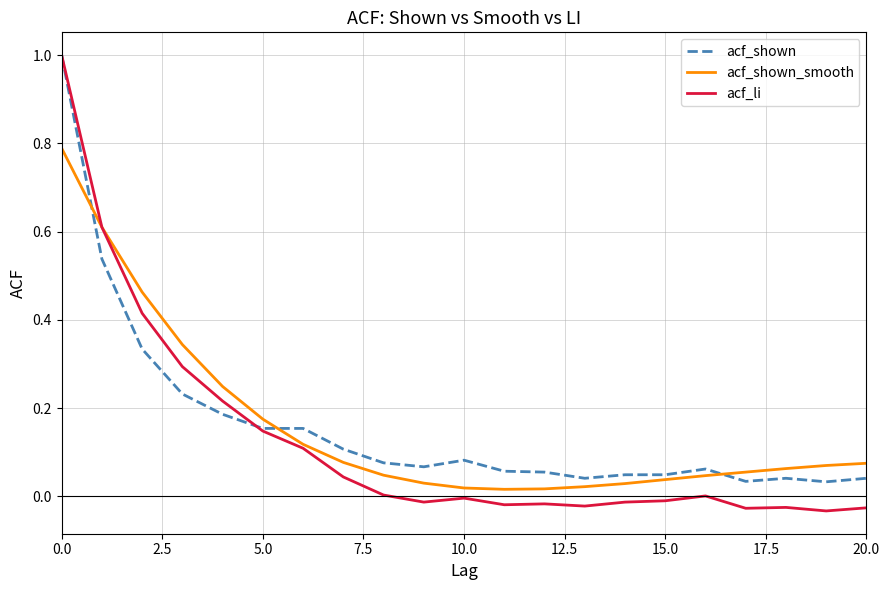

True or false: acf_li has more than 1 interior local peaks.

True